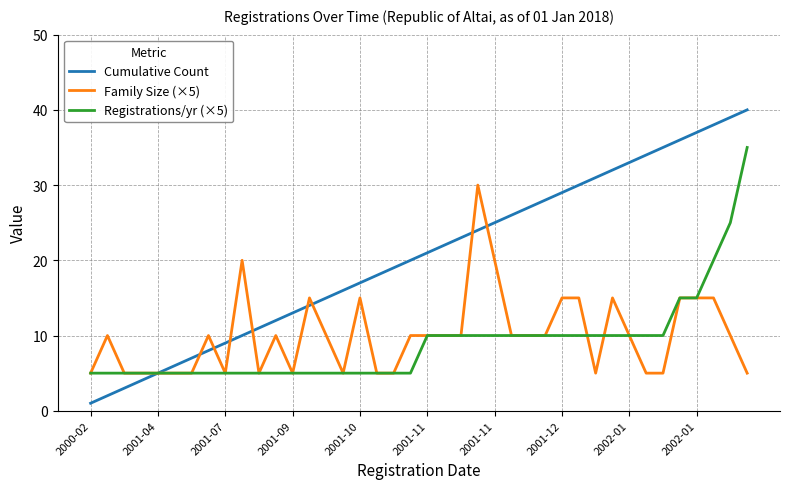

Rank the series by their maximum value, from highest to lowest.

Cumulative Count, Registrations/yr (×5), Family Size (×5)